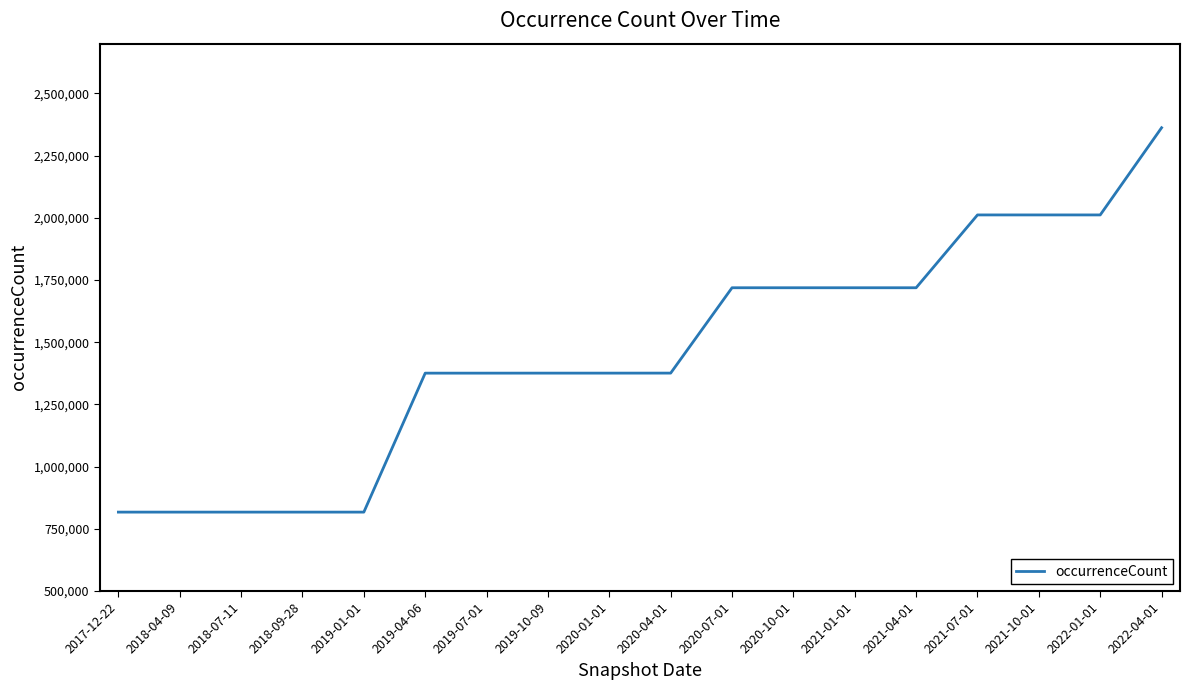

Which has a higher value, 2019-04-06 or 2021-01-01?

2021-01-01